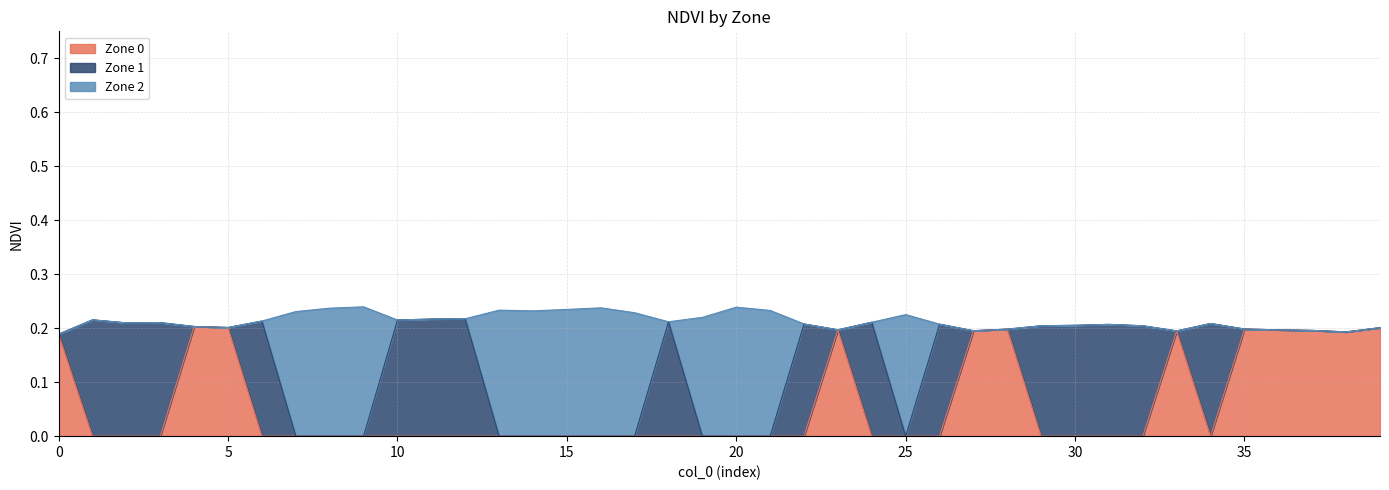

Does the chart display data point markers on the line(s)?

No